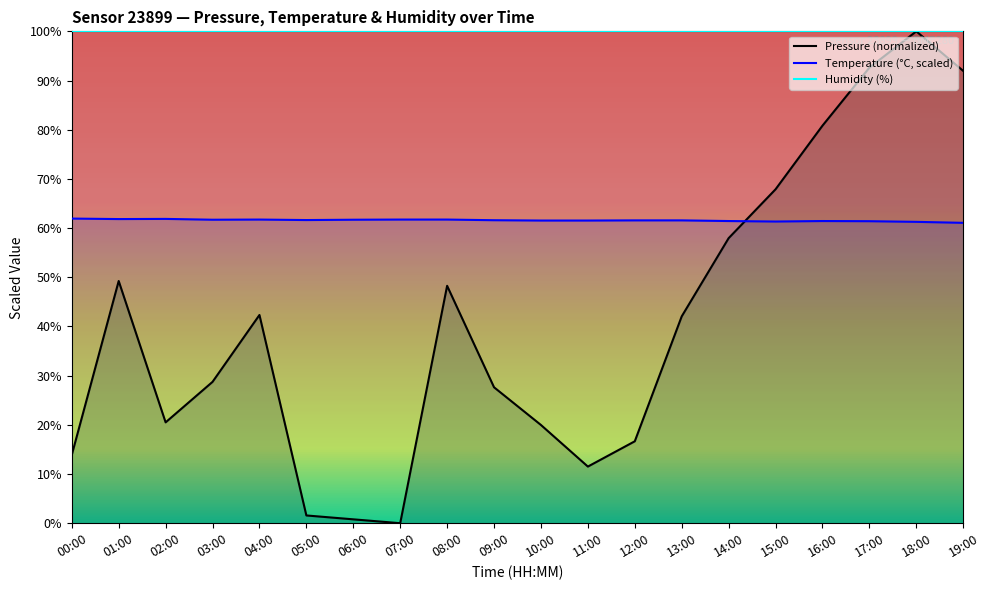

What is the approximate value of temperature at 17:00?

61.4